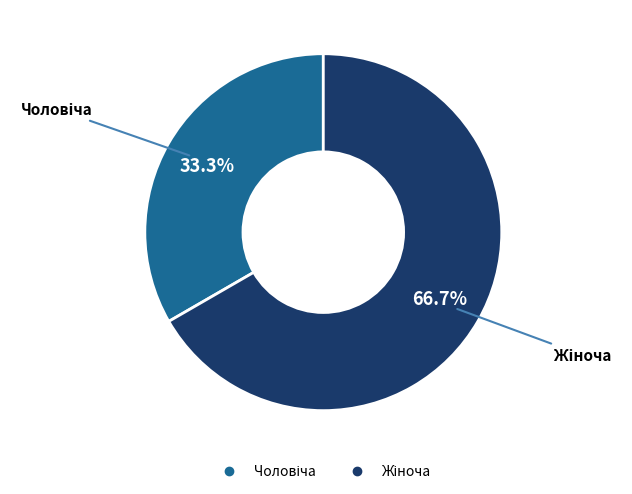

Does any single category account for the majority?

Yes